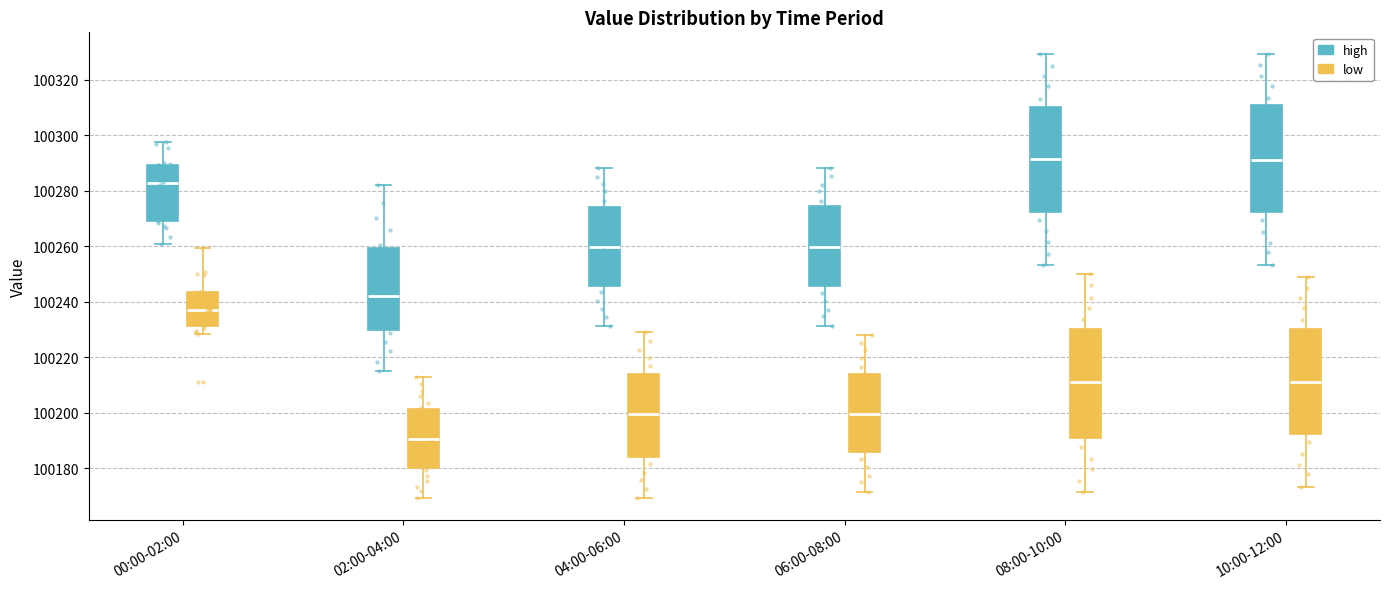

Reading left to right, read every box against the y-axis: the position of its median line, the range the box covers, and the ends of its whiskers. The values are not printed on the chart, so give them approximately, as read against the axis.

00:00-02:00 (high): median 100282, box 100270 to 100290, whiskers 100260 to 100298
00:00-02:00 (low): median 100238, box 100232 to 100244, whiskers 100228 to 100260
02:00-04:00 (high): median 100242, box 100230 to 100260, whiskers 100216 to 100282
02:00-04:00 (low): median 100190, box 100180 to 100202, whiskers 100170 to 100212
04:00-06:00 (high): median 100260, box 100246 to 100274, whiskers 100232 to 100288
04:00-06:00 (low): median 100200, box 100184 to 100214, whiskers 100170 to 100228
06:00-08:00 (high): median 100260, box 100246 to 100274, whiskers 100232 to 100288
06:00-08:00 (low): median 100200, box 100186 to 100214, whiskers 100172 to 100228
08:00-10:00 (high): median 100292, box 100272 to 100310, whiskers 100254 to 100330
08:00-10:00 (low): median 100212, box 100190 to 100230, whiskers 100172 to 100250
10:00-12:00 (high): median 100292, box 100272 to 100310, whiskers 100254 to 100330
10:00-12:00 (low): median 100212, box 100192 to 100230, whiskers 100174 to 100250